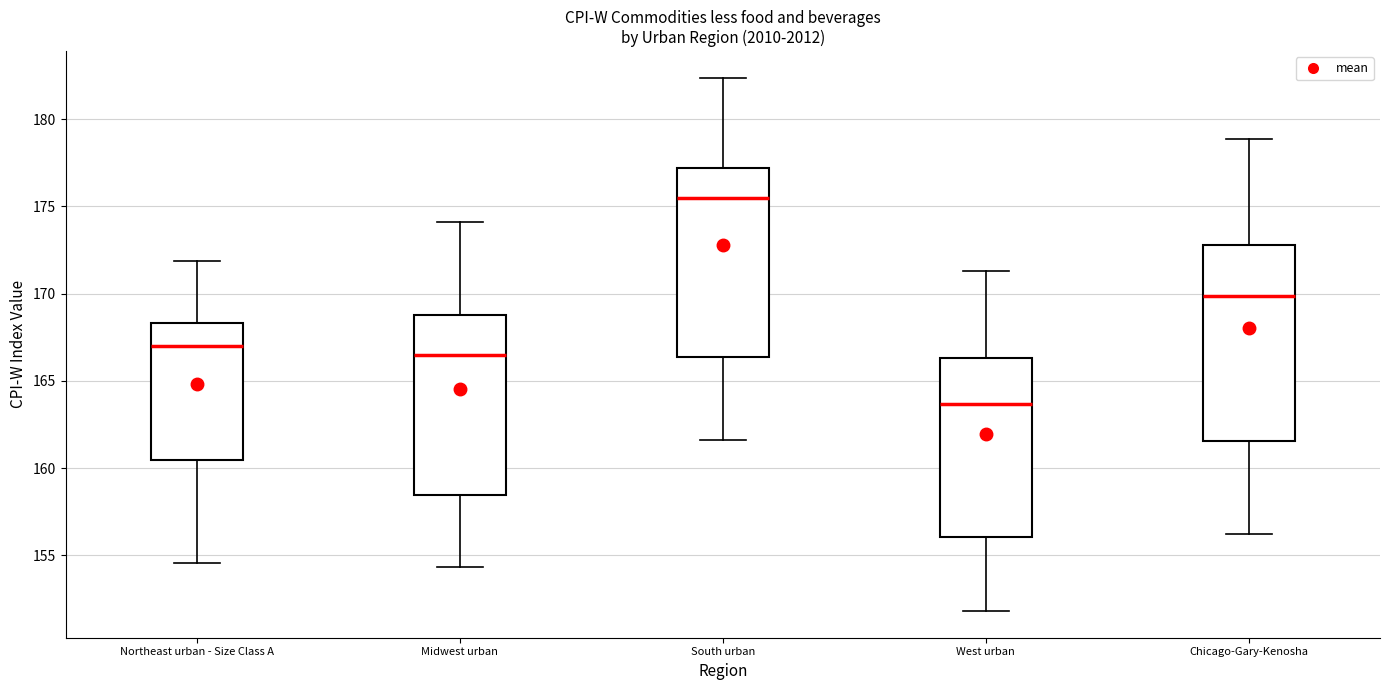

Reading left to right, transcribe this box plot: for each box, give where its median line is, the range the box spans, and where its two whiskers end, as read against the y-axis. The values are not printed on the chart, so give them approximately, as read against the axis.

Northeast urban - Size Class A: median 167.0, box 160.5 to 168.5, whiskers 154.5 to 172.0
Midwest urban: median 166.5, box 158.5 to 169.0, whiskers 154.5 to 174.0
South urban: median 175.5, box 166.5 to 177.0, whiskers 161.5 to 182.5
West urban: median 163.5, box 156.0 to 166.5, whiskers 152.0 to 171.5
Chicago-Gary-Kenosha: median 170.0, box 161.5 to 173.0, whiskers 156.0 to 179.0